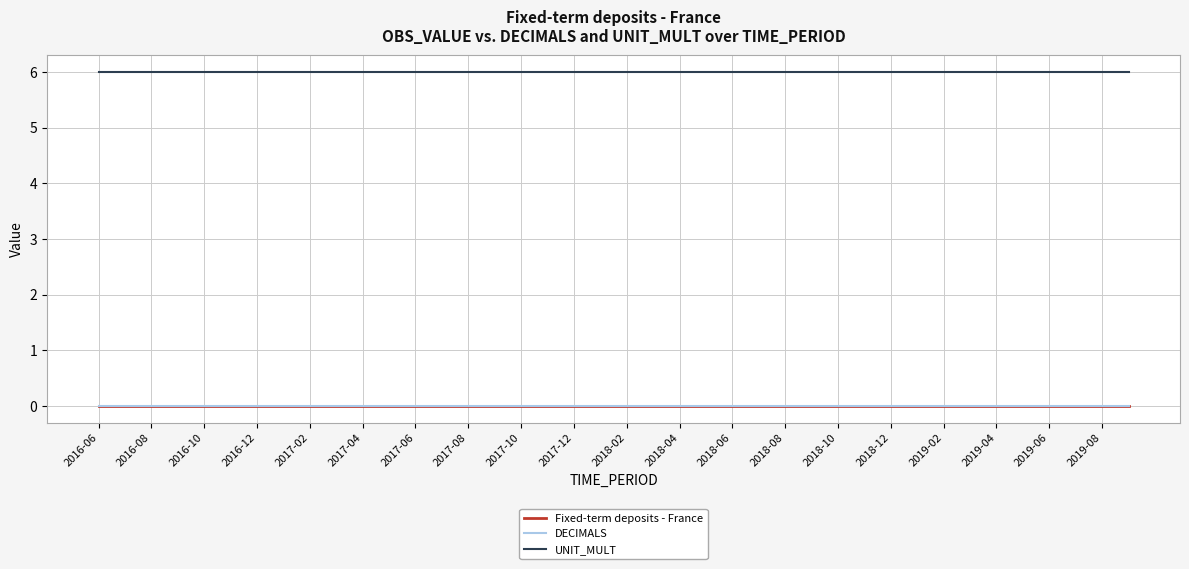

Does the chart have visible grid lines?

Yes